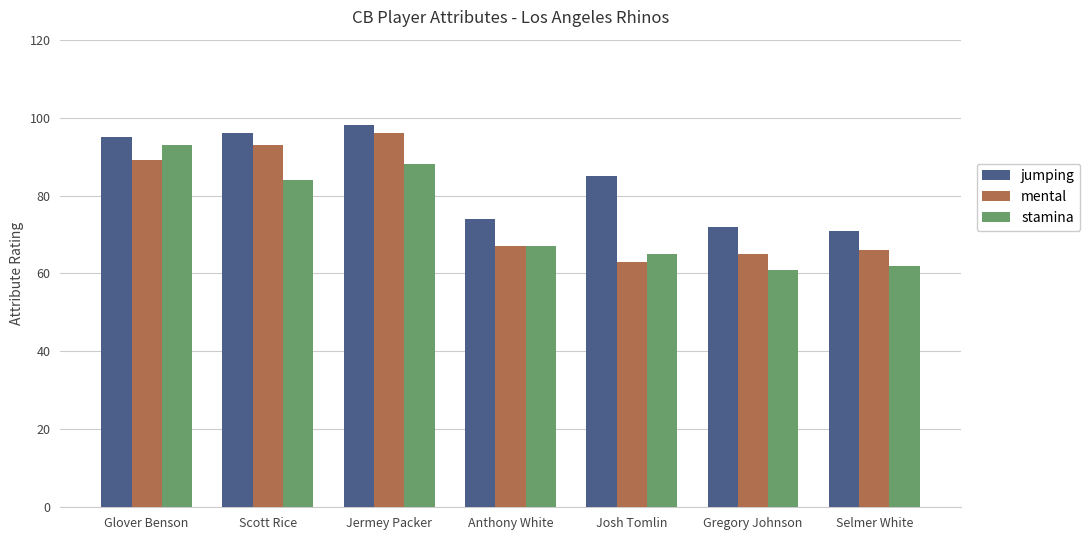

How many distinct data groups are displayed?

3